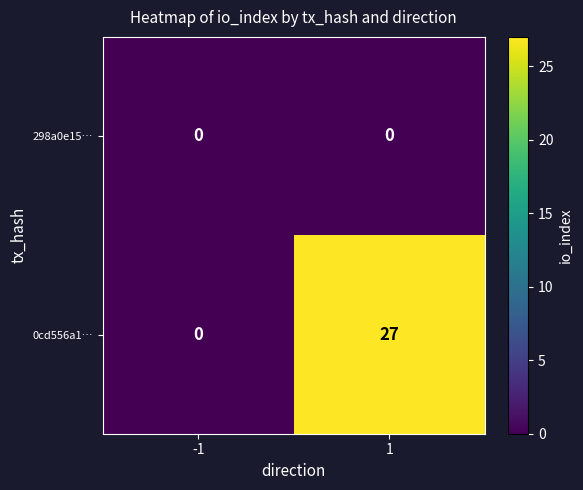

Reading left to right, list all the values displayed in this chart.

298a0e15…: 0	0
0cd556a1…: 0	27